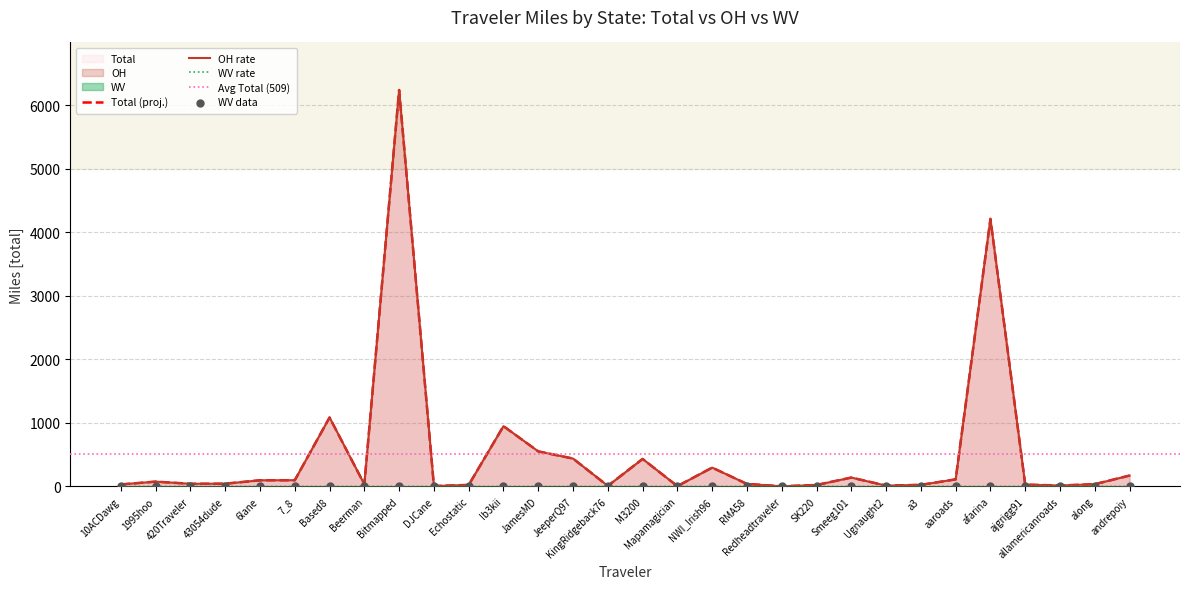

At how many categories does at least one series exceed 5914?

1